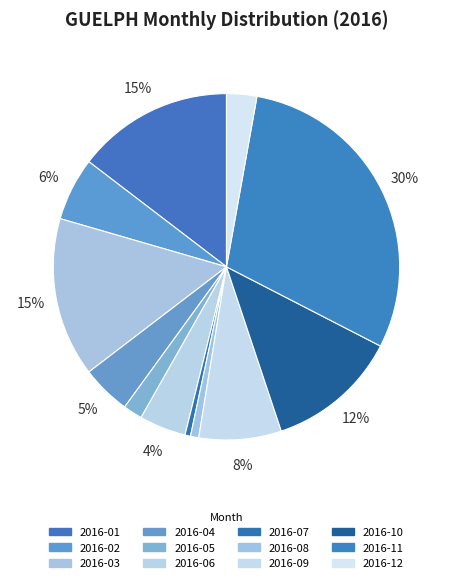

Rank the categories by value from highest to lowest.

2016-11, 2016-03, 2016-01, 2016-10, 2016-09, 2016-02, 2016-04, 2016-06, 2016-12, 2016-05, 2016-08, 2016-07